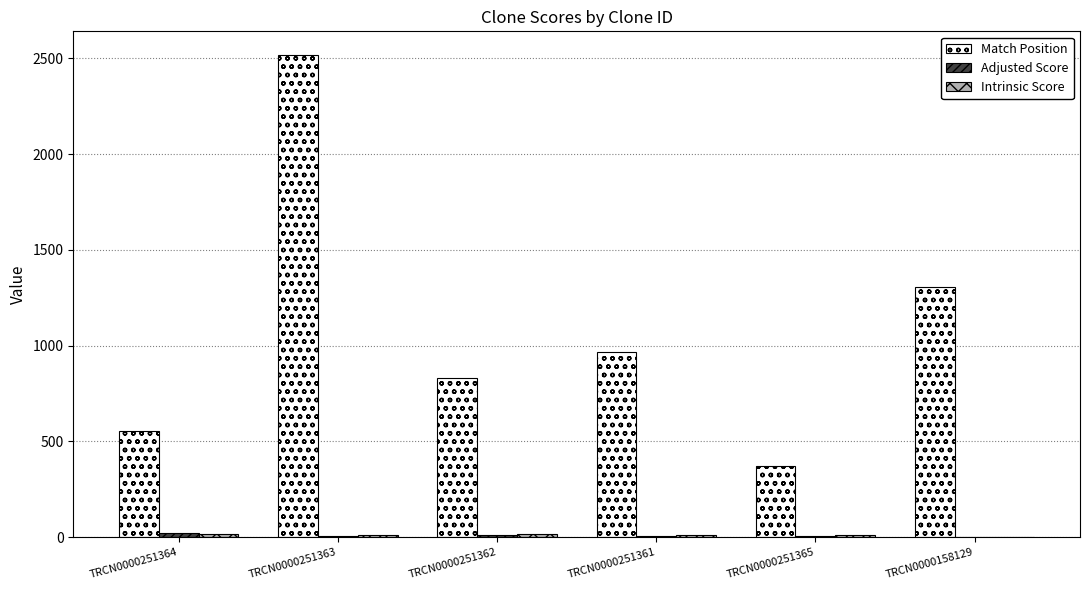

The Match Position series shows 647.7 at TRCN0000251361. True or false?

False